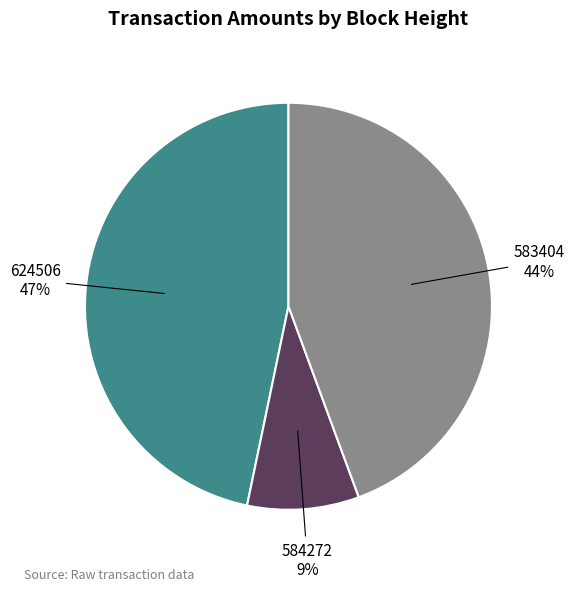

To the nearest percent, what is the difference between the 584272 and 624506 slice percentages?

38%